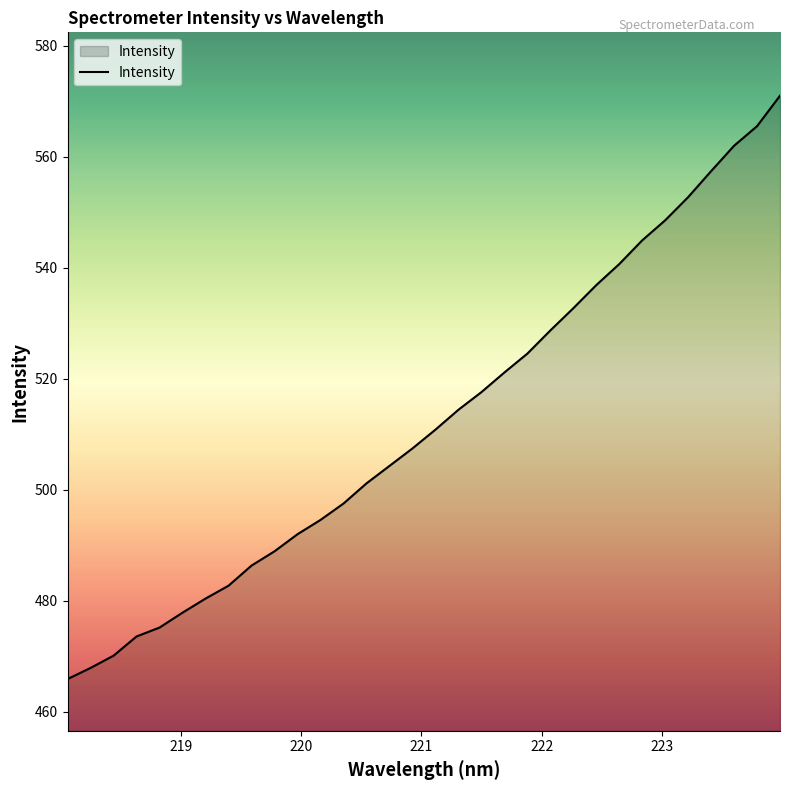

What is the difference between the maximum and minimum values?

105.1